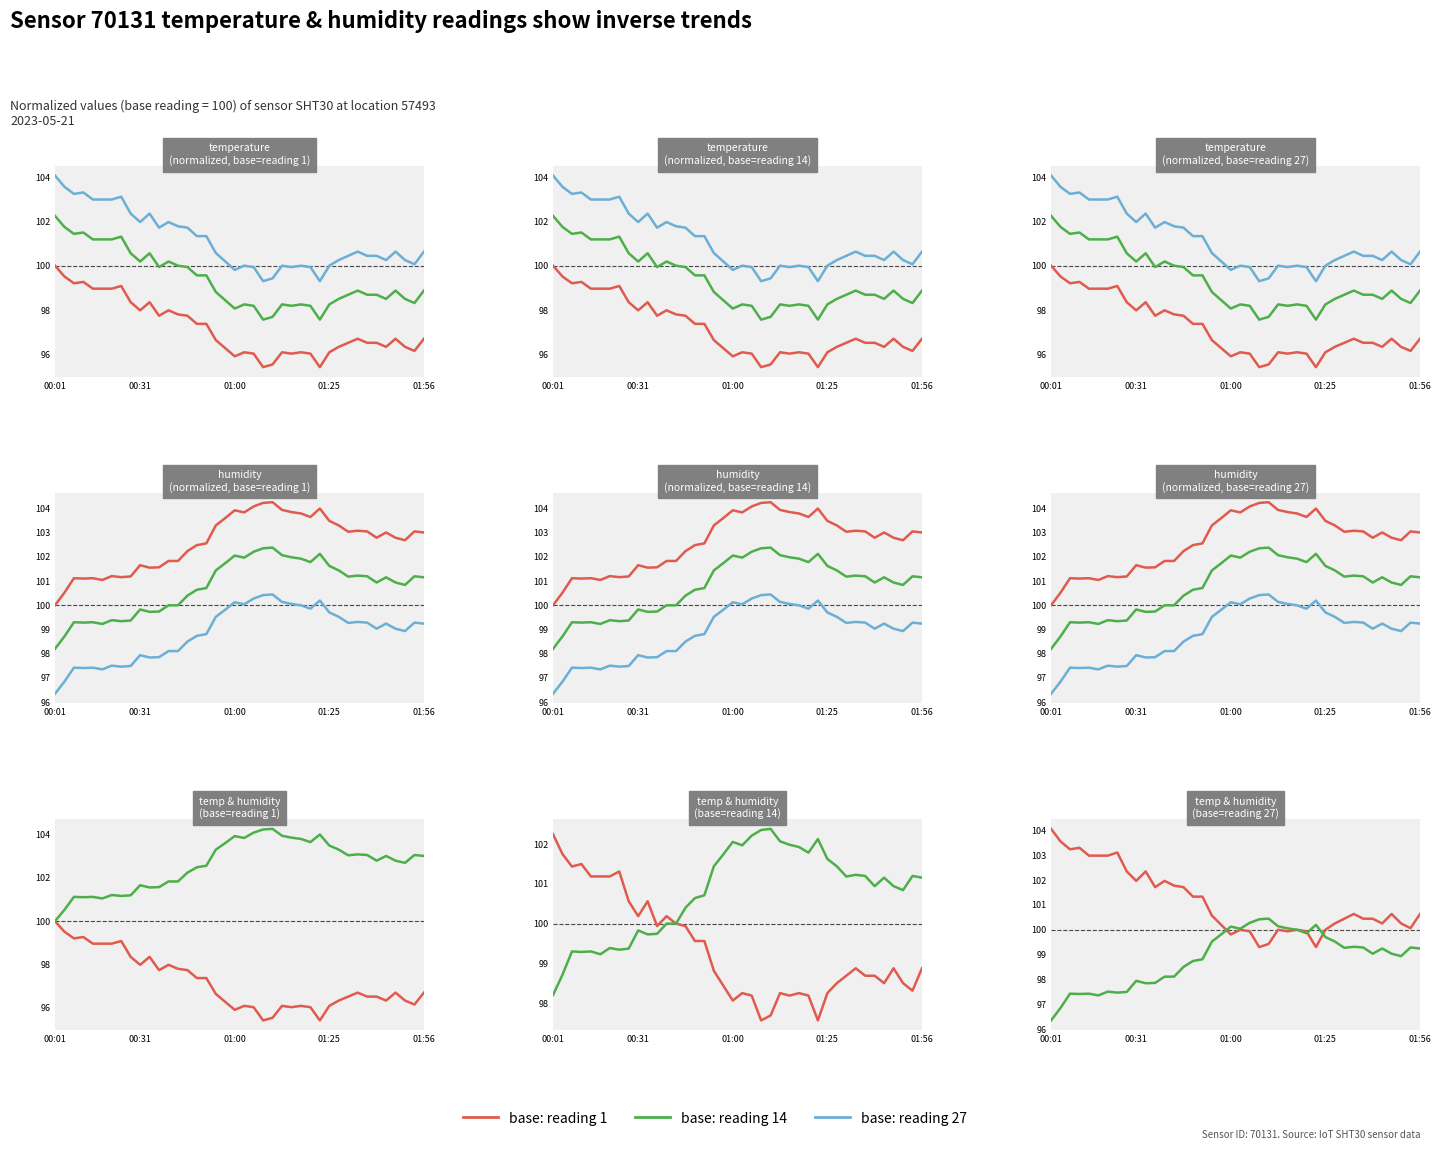

In base: reading 27, how many points are higher than both neighbors (excluding endpoints)?

10